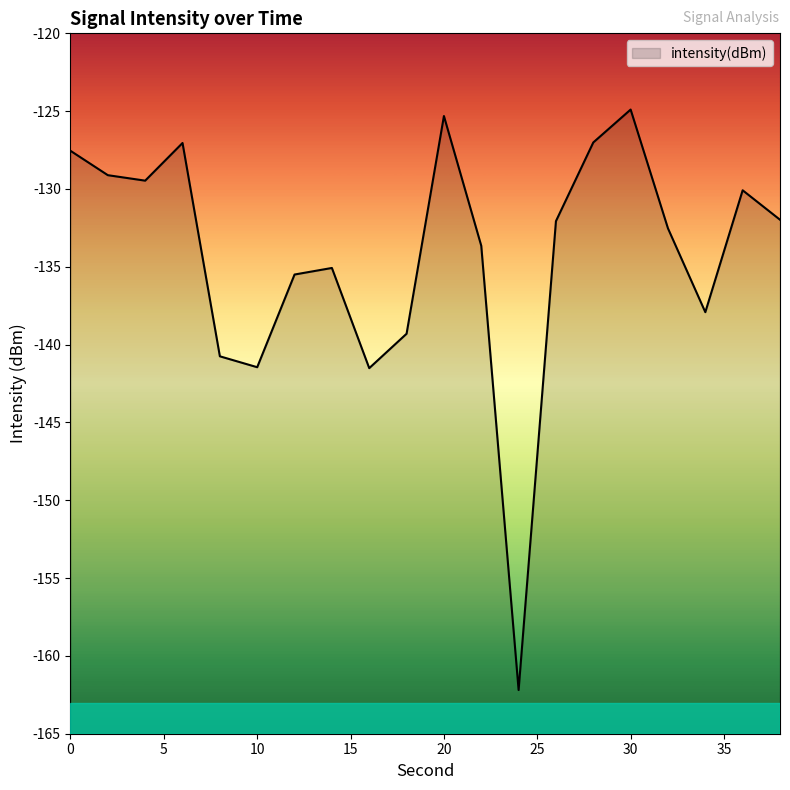

What is the value of the 10th point from the left?

-139.3